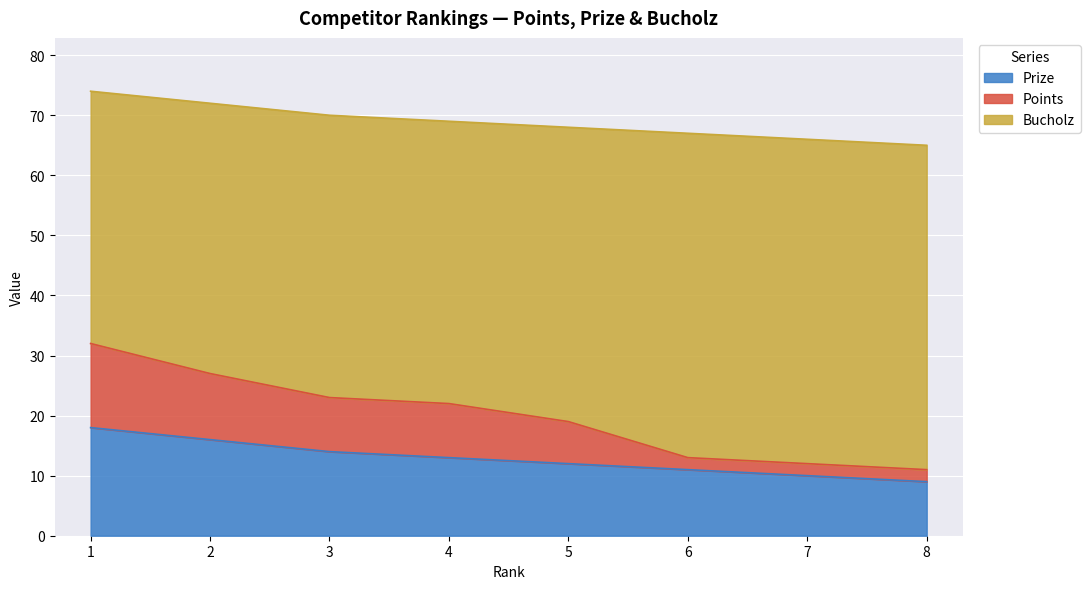

What is the total value across all series at 8?

65